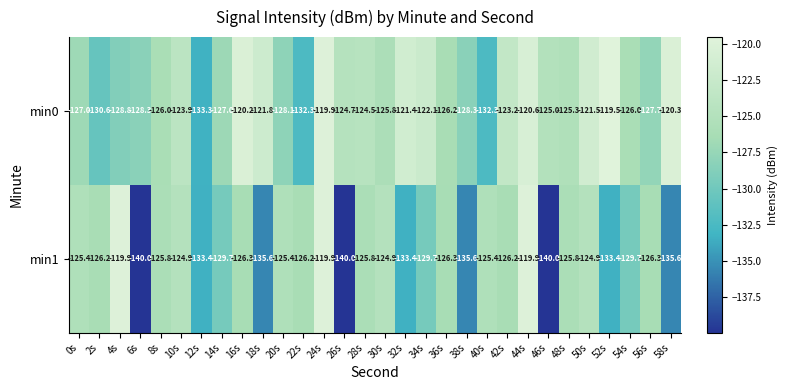

What is the total value across all series at 46s?

-265.0